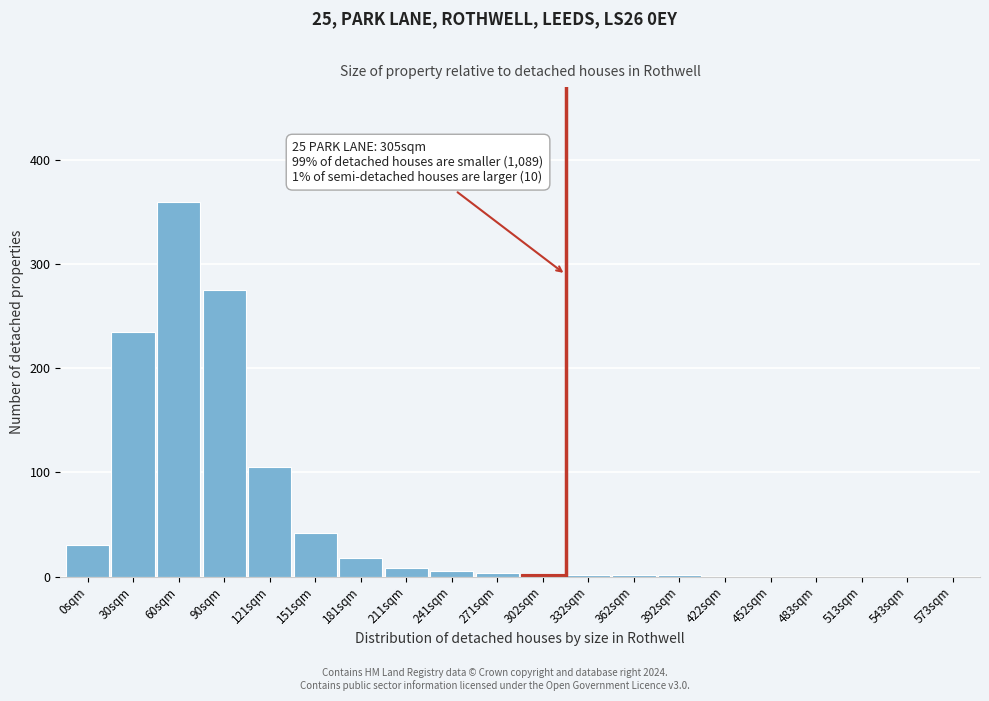

What is the sum of all values?

1086